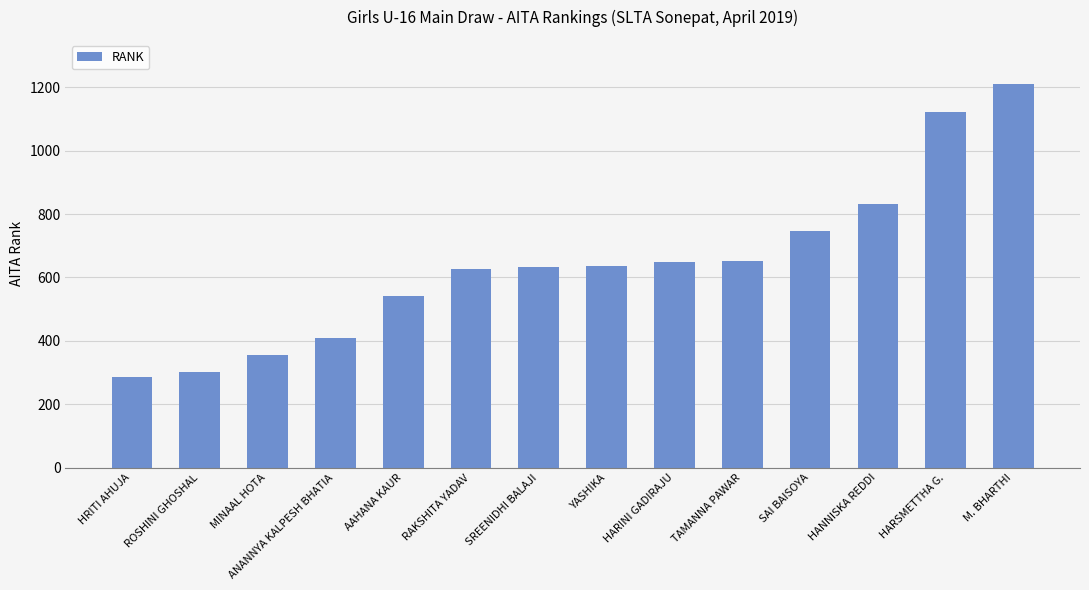

Approximately how many times larger is the value at MINAAL HOTA compared to HARINI GADIRAJU?

0.5